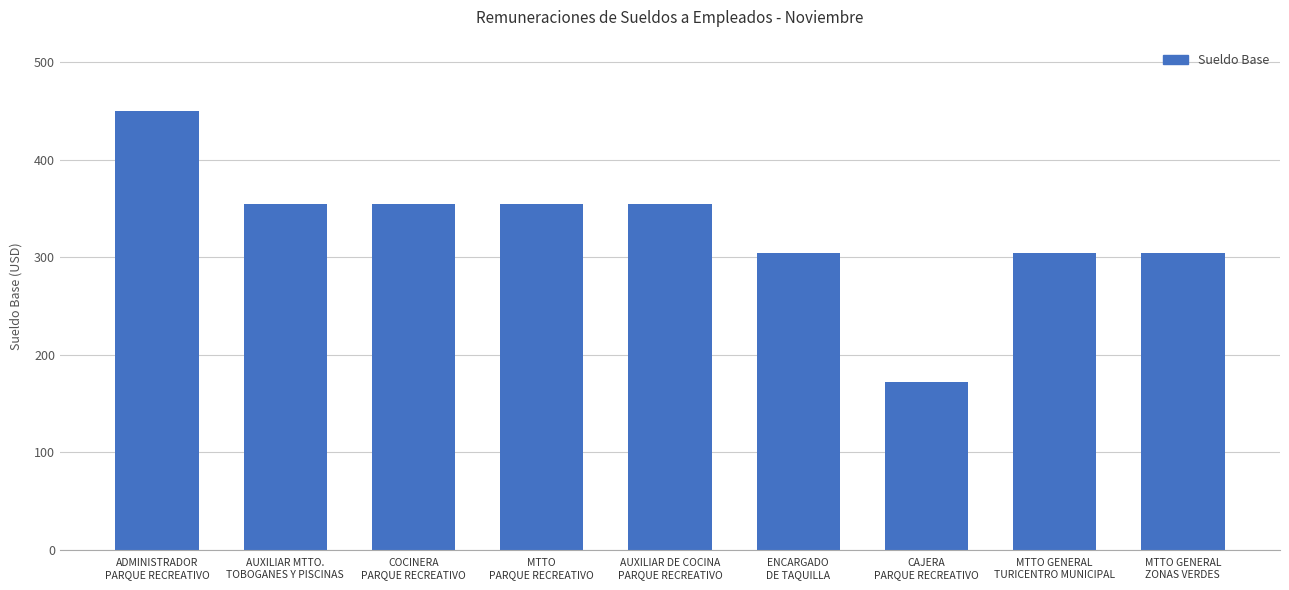

The value at AUXILIAR DE COCINA
PARQUE RECREATIVO is 566.6. True or false?

False